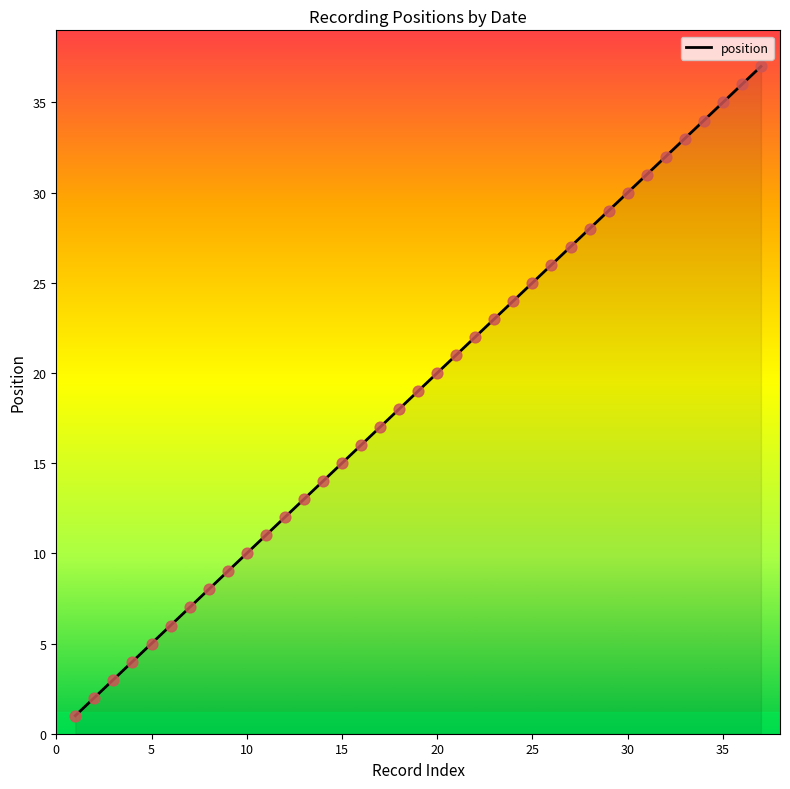

What is the greatest value displayed?

37